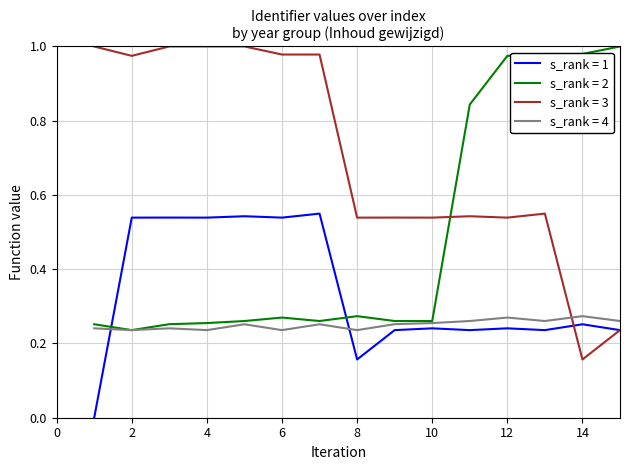

Which series ends up on top after the final intersection of s_rank = 1 and s_rank = 4?

s_rank = 4